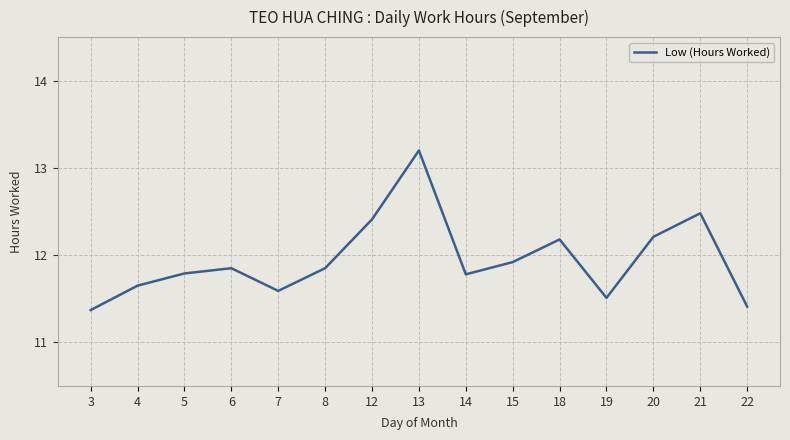

Where is the first local maximum?

6